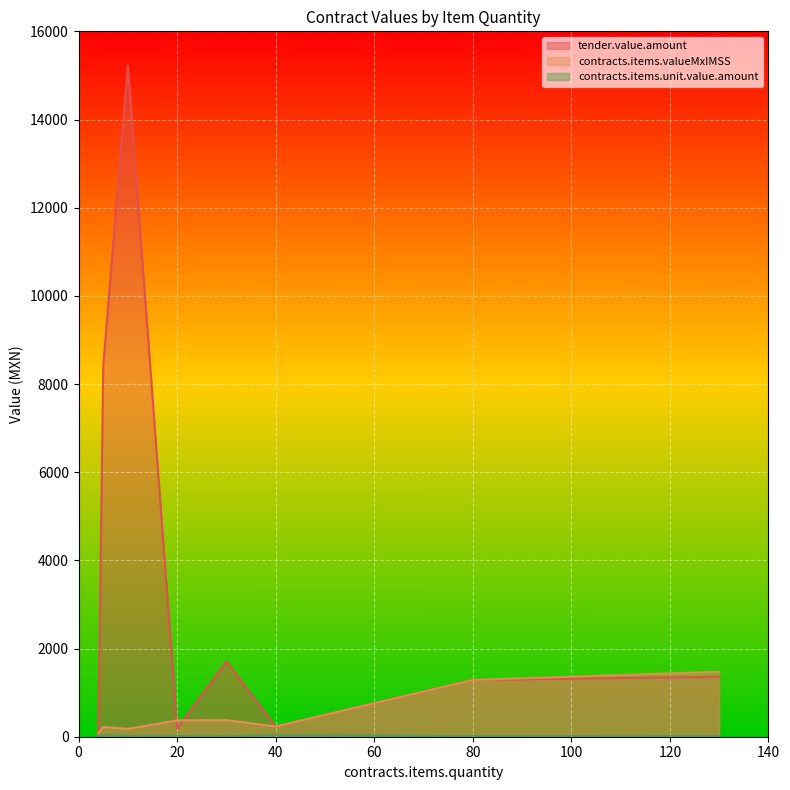

Between 20 and 30, which is larger?

30